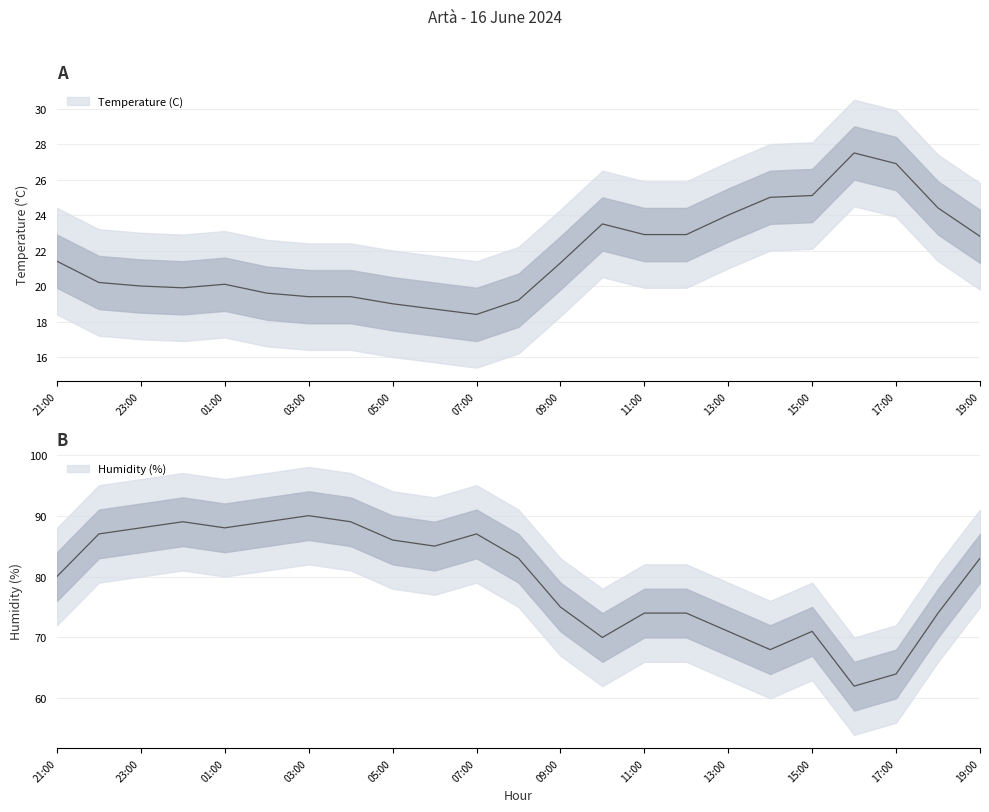

Which series has the widest spread of values?

Humidity (%)